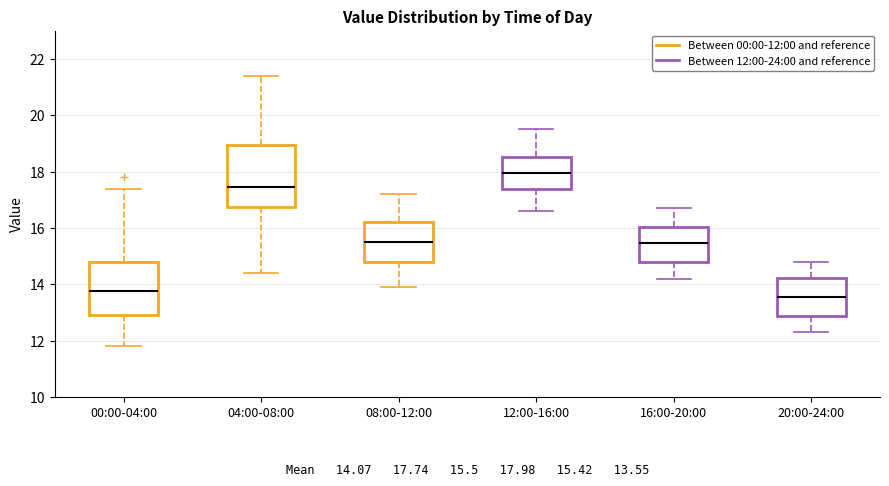

Which box is the tallest, from its lower edge to its upper edge?

04:00-08:00